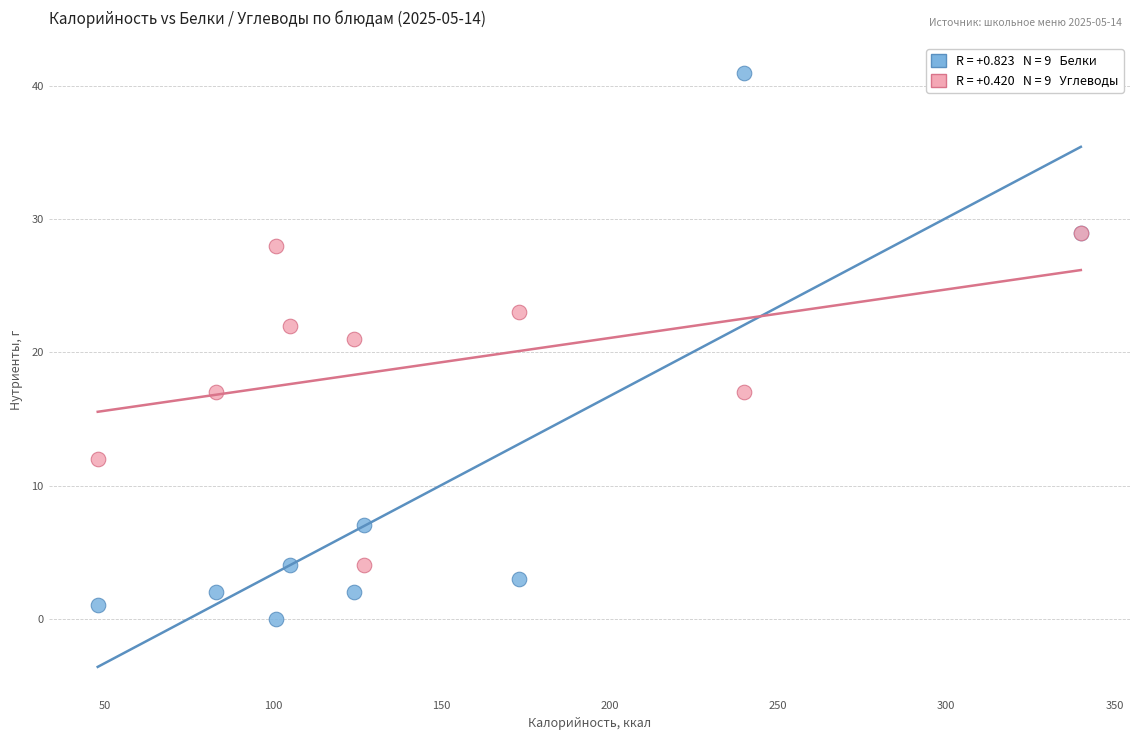

Across all series, what Y value is closest to 20?

21